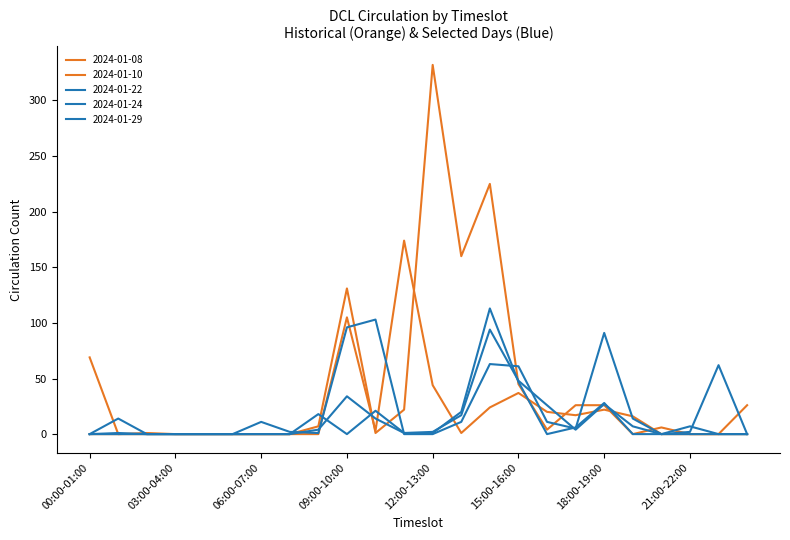

How many lines are shown in the chart?

5